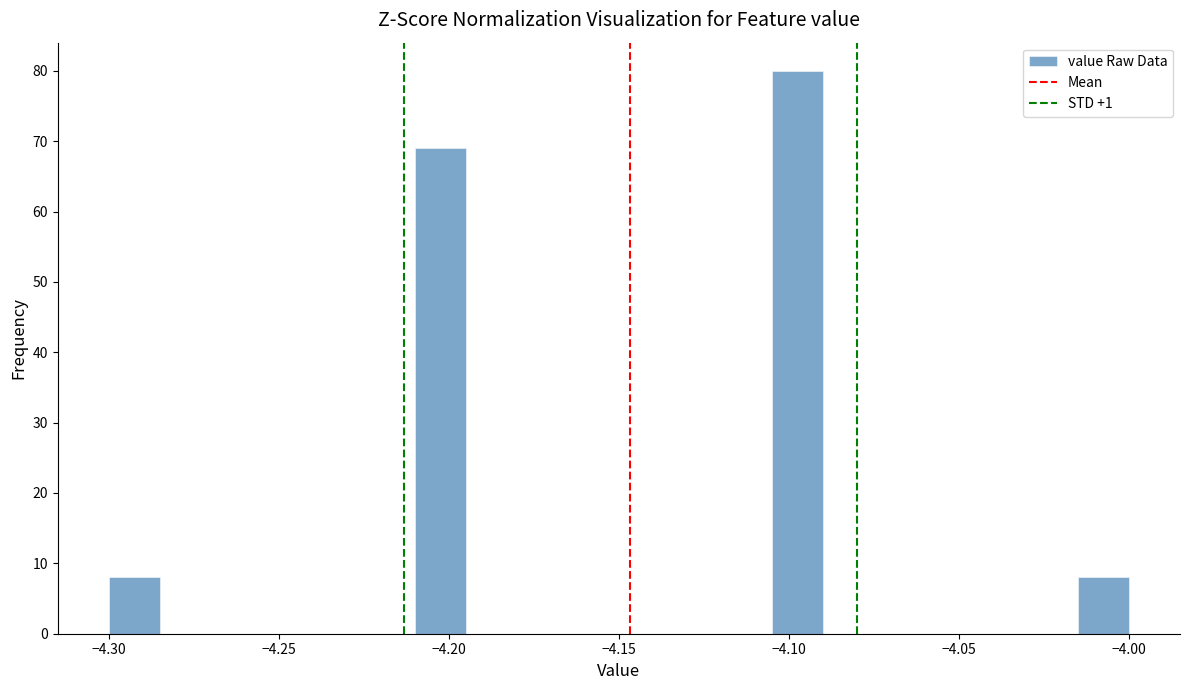

Read against the x-axis, roughly where is the centre of the tallest bar?

-4.095